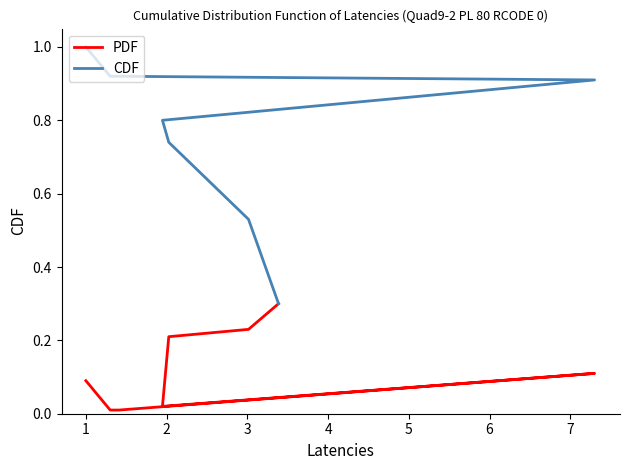

Rank the categories by CDF value from highest to lowest.

7, 5, 6, 4, 3, 2, 1, 0